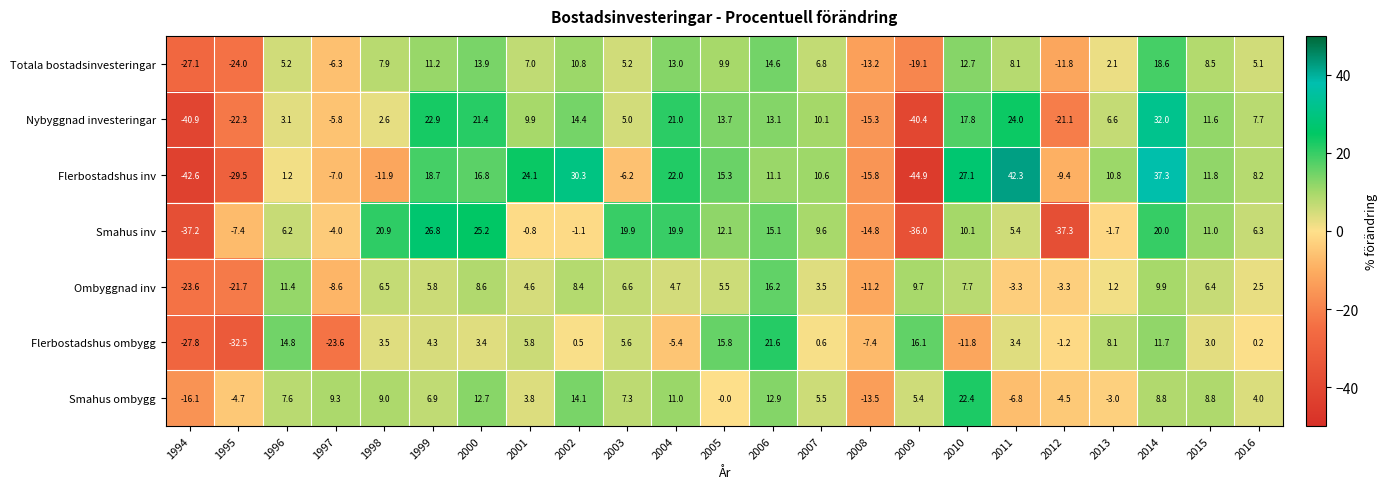

What is the sum of all Nybyggnad investeringar values?

91.1